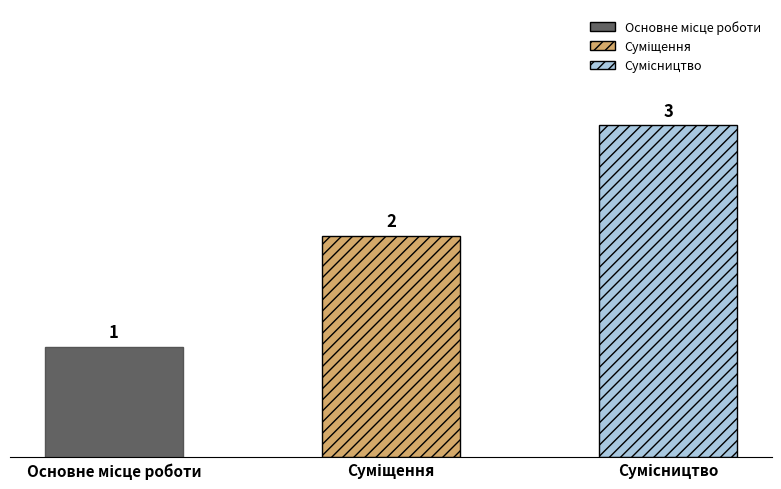

Between Основне місце роботи and Суміщення, which is larger?

Суміщення